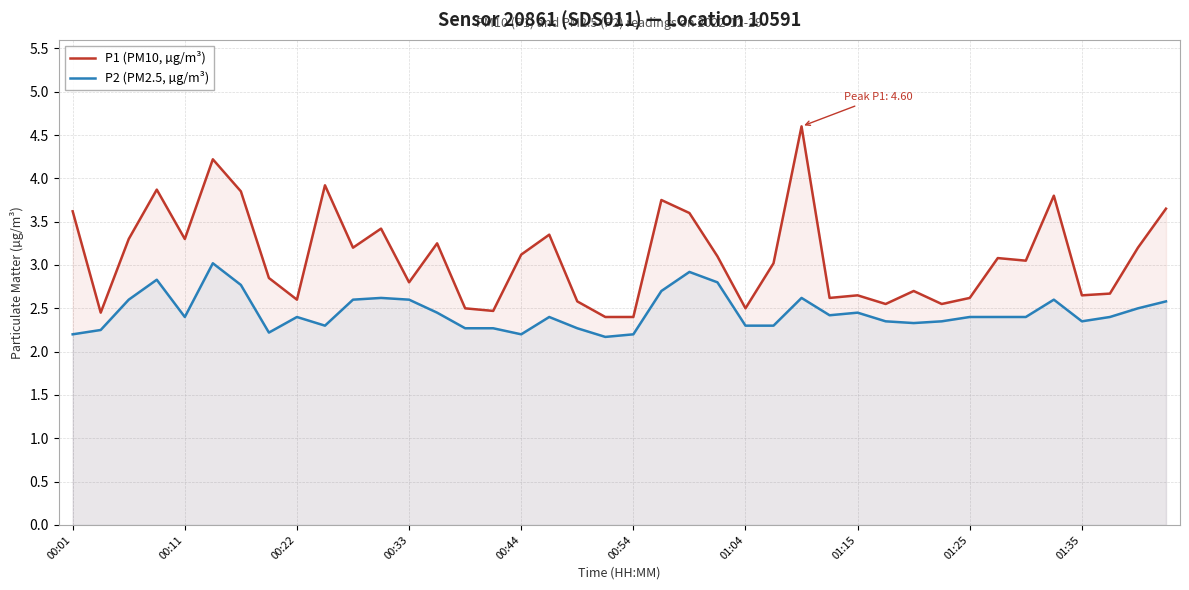

What is the label of the 3rd point from the right?

37